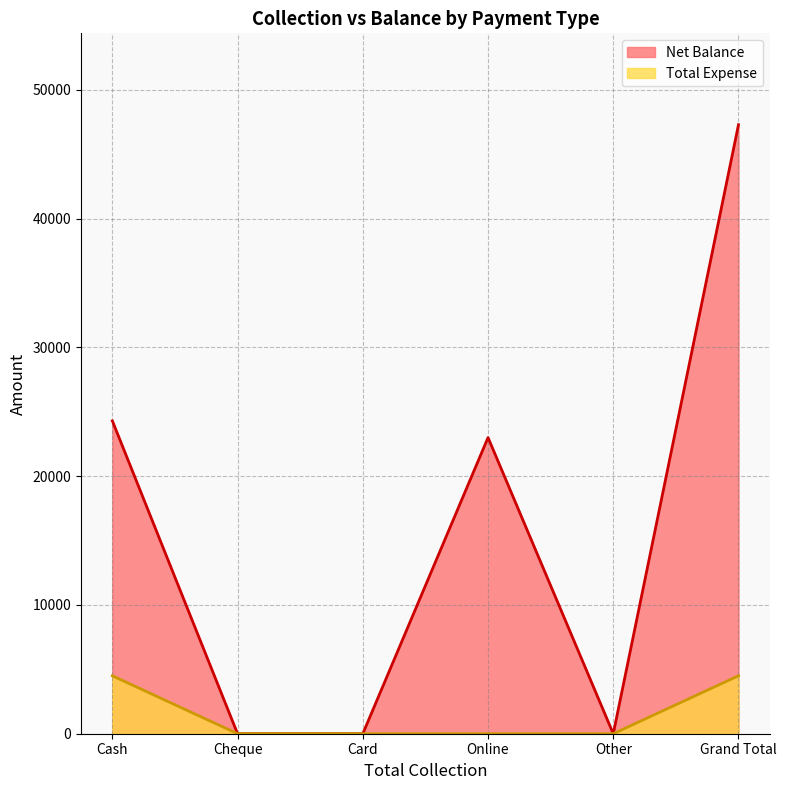

What is the average value of the Net Balance series?

15767